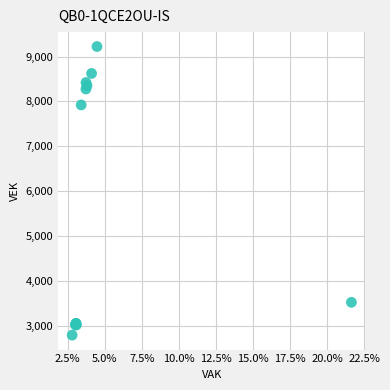

What Y value in the scatter plot is closest to 6006?

7922